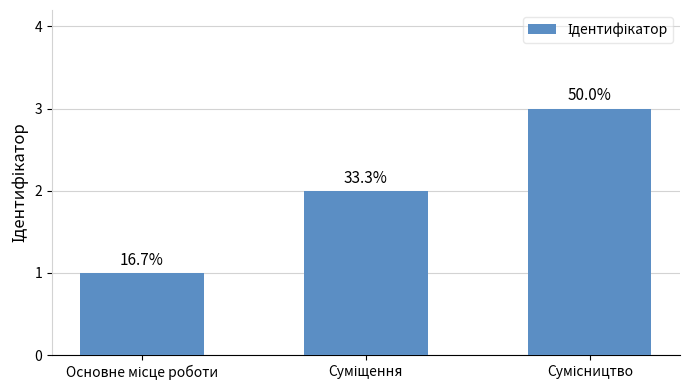

Are the bars horizontal?

No